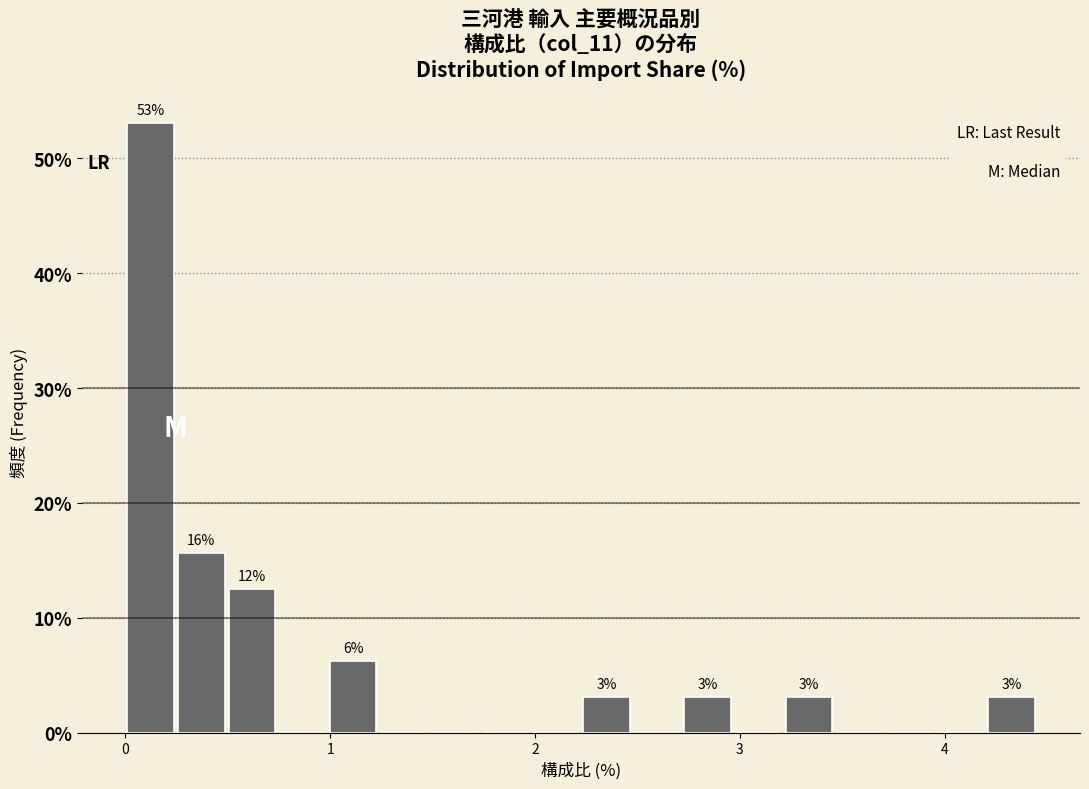

Read against the x-axis, roughly where is the centre of the tallest bar?

0.1